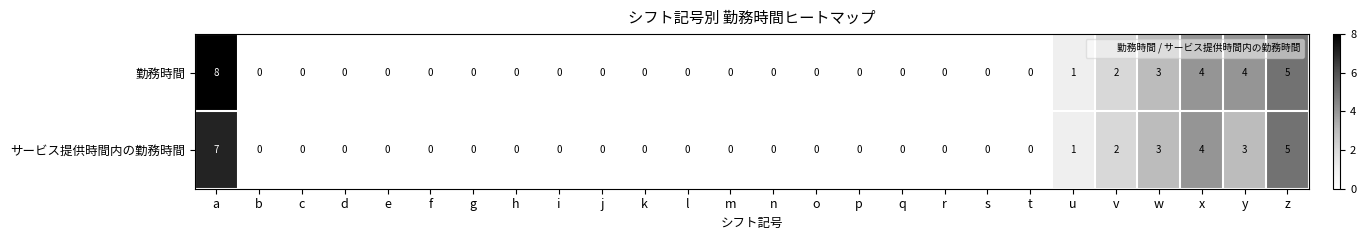

Rank the series by their maximum value, from lowest to highest.

サービス提供時間内の勤務時間, 勤務時間